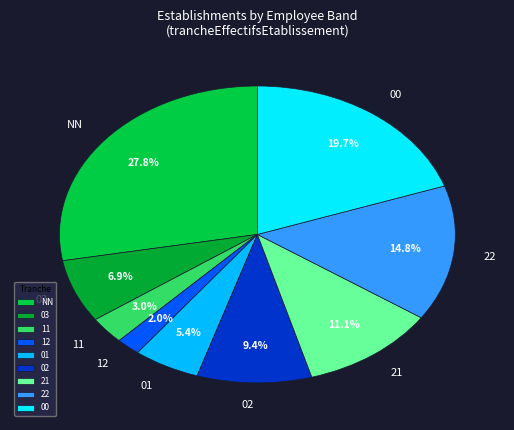

To the nearest percent, what percentage of the pie is 11?

3%